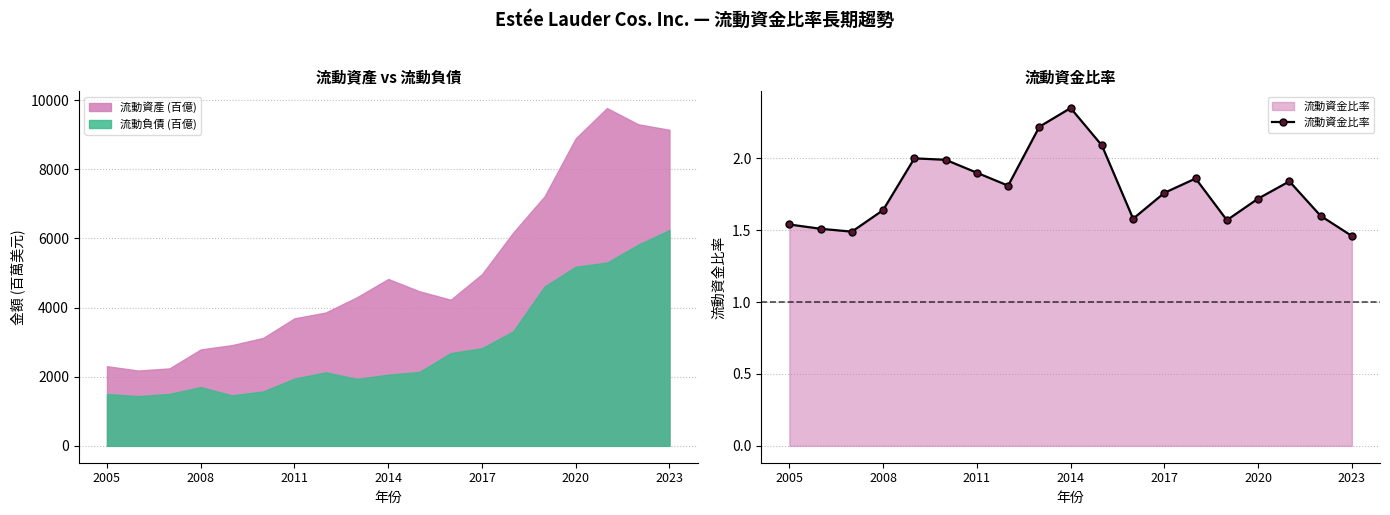

In 流動資金比率, how many points are lower than both neighbors (excluding endpoints)?

4